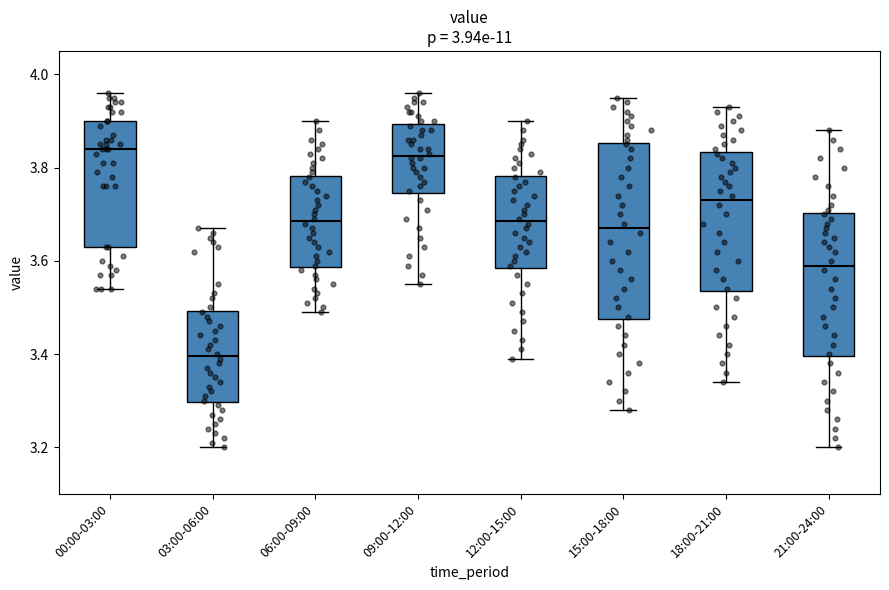

Where does the upper whisker of the box for 15:00-18:00 end on the y-axis? The values are not printed on the chart, so give them approximately, as read against the axis.

3.96